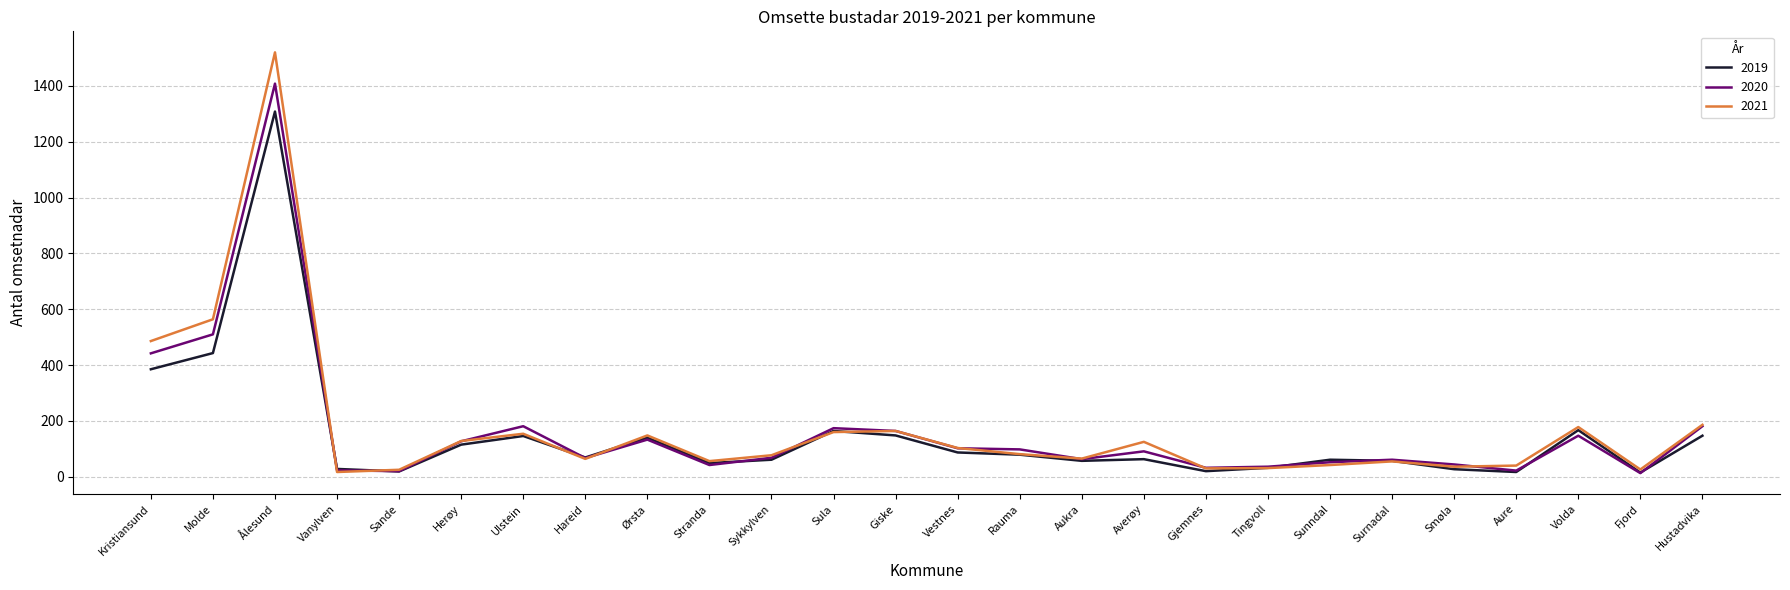

Does the chart have visible grid lines?

Yes